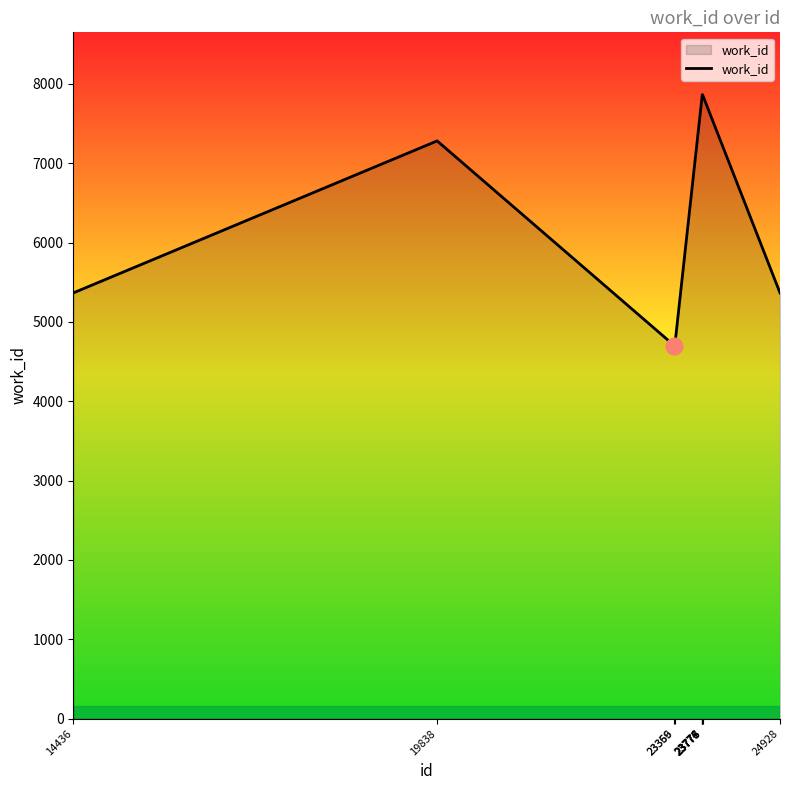

What is the difference between the values at 23359 and 23775?

3162